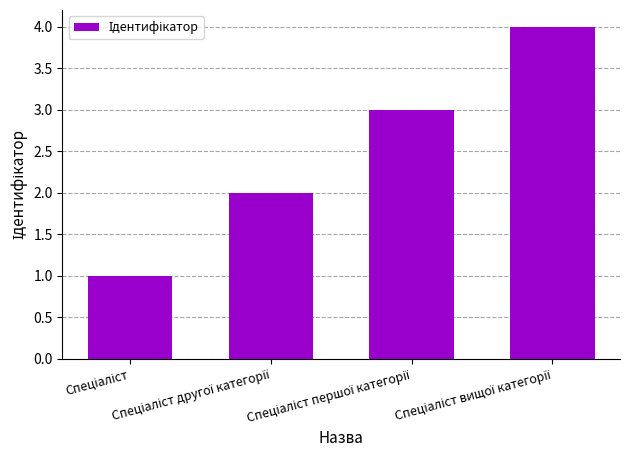

How many data points does each series have?

4